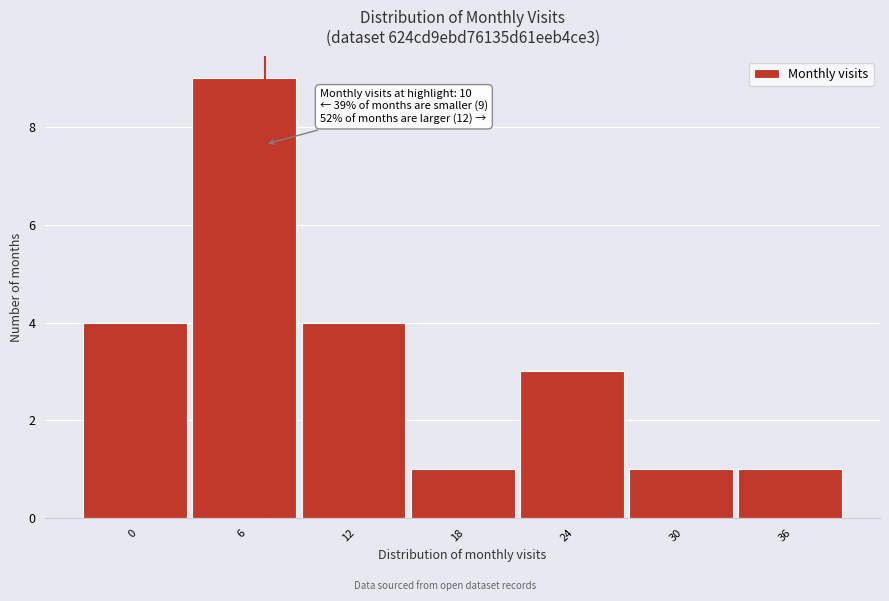

Reading right to left, transcribe all the data shown in this chart.

1	1	3	1	4	9	4